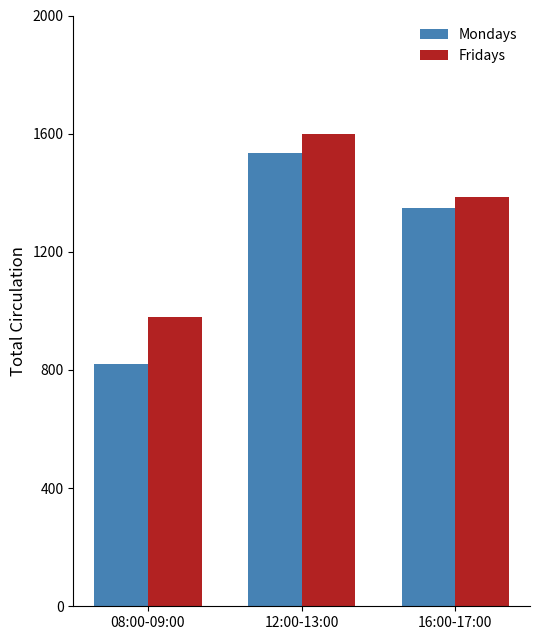

Are the bars horizontal?

No